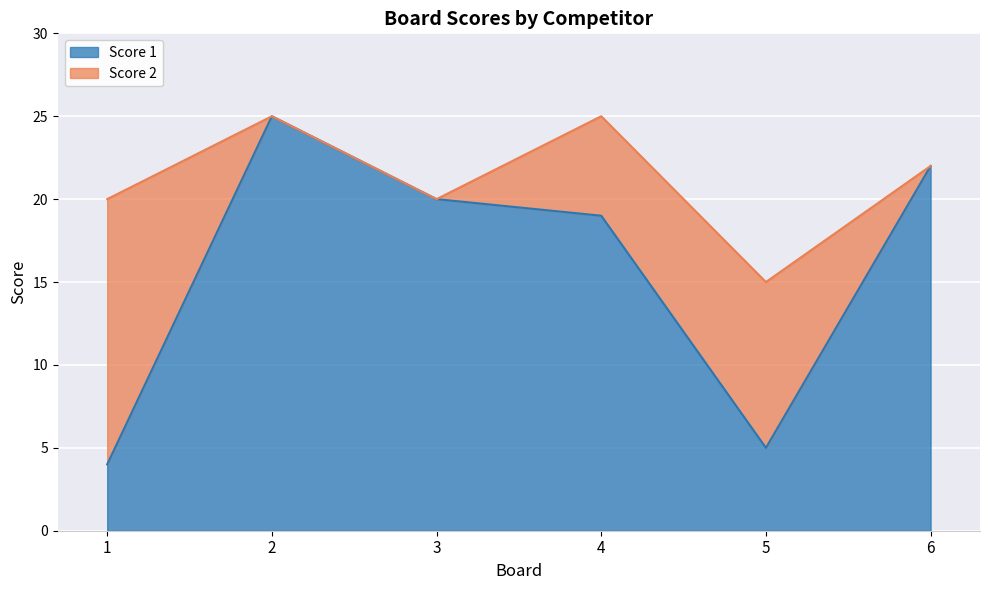

Between 2 and 3, which is larger?

2